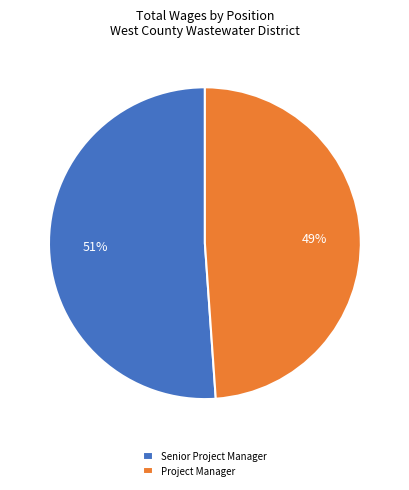

How many segments does this pie chart have?

2